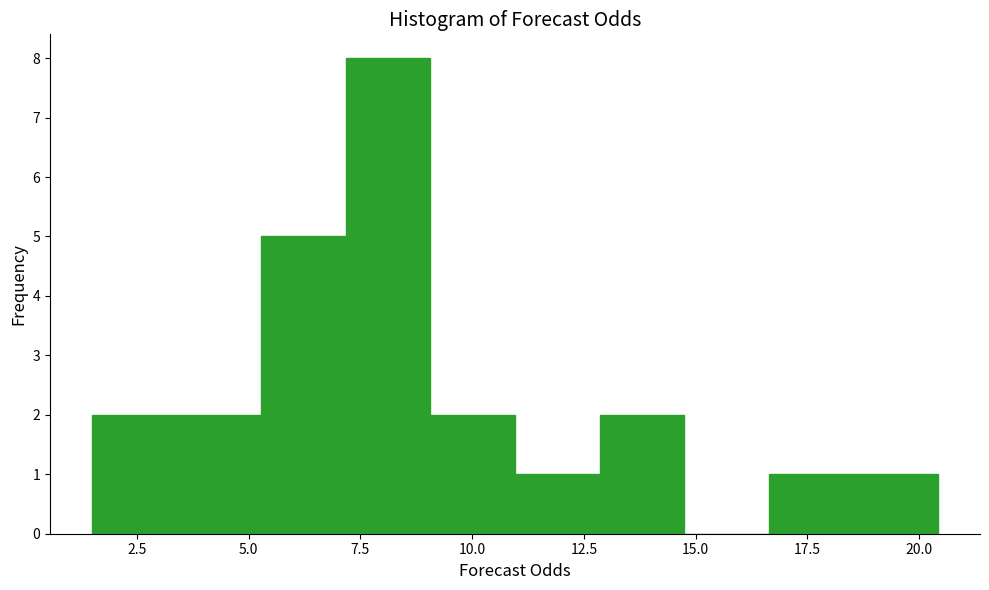

Read against the x-axis, roughly where is the centre of the tallest bar?

8.0